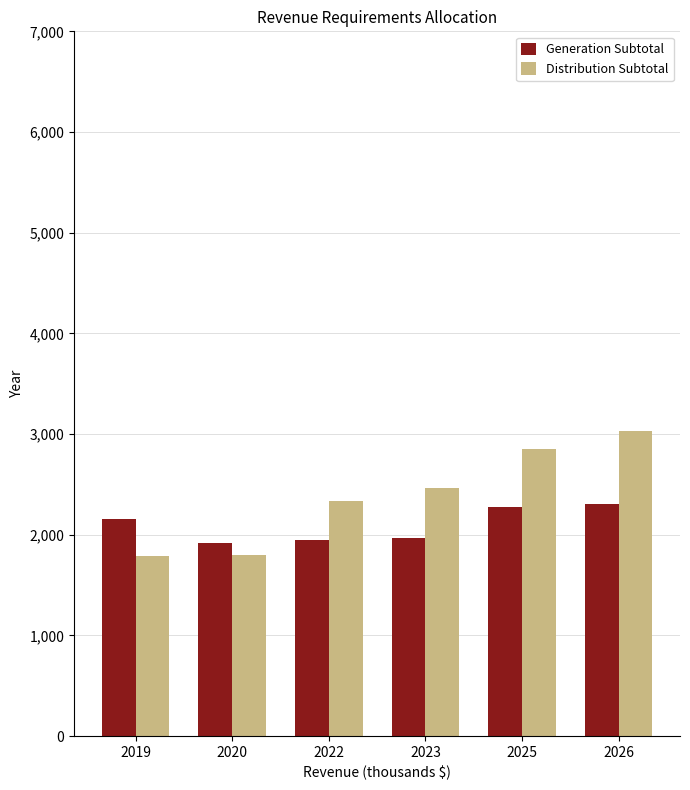

Are the bars horizontal?

No